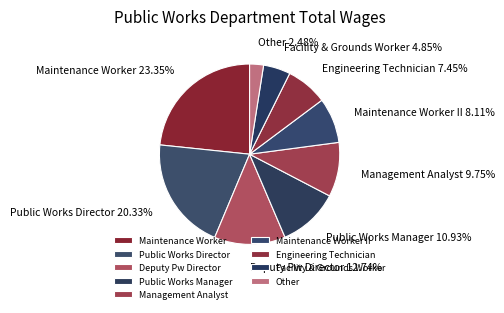

Between Facility & Grounds Worker and Public Works Director, which is larger?

Public Works Director